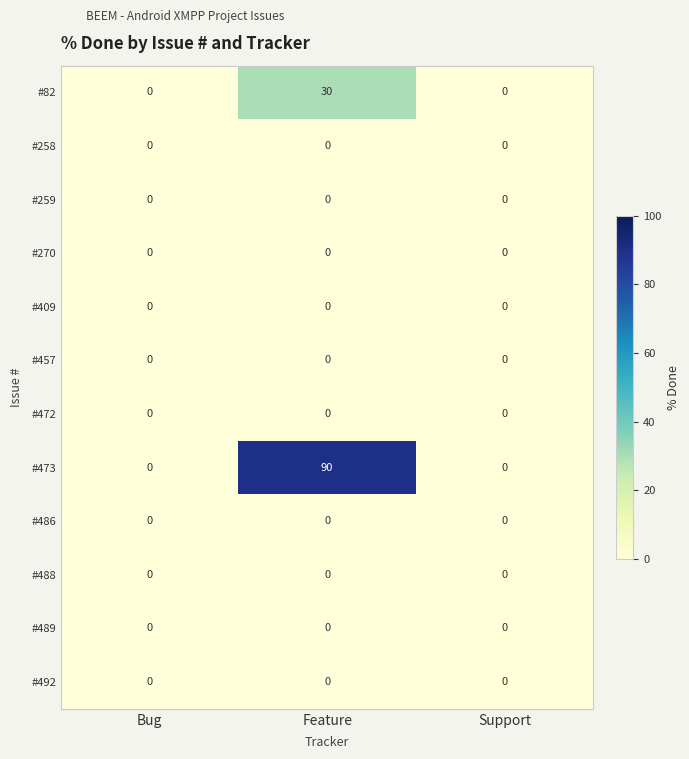

At how many categories does at least one series exceed 25?

1